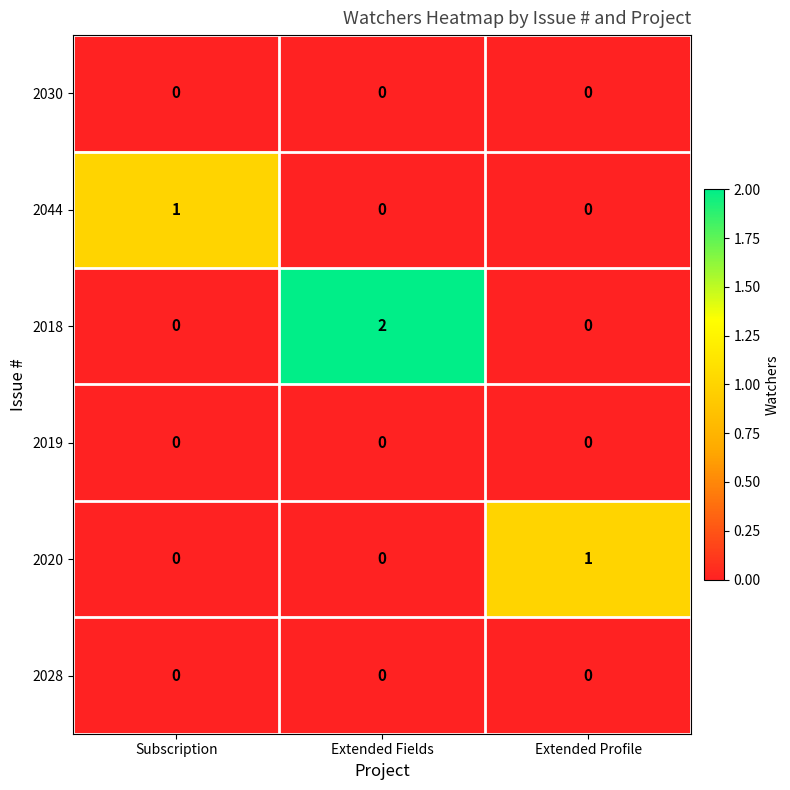

The 2030 series shows 0 at Subscription. True or false?

True